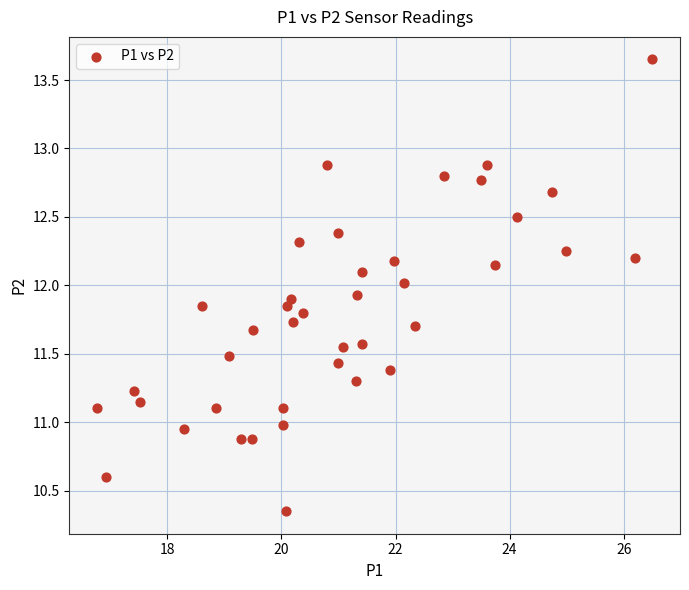

What is the range of X values (max minus min)?

9.7